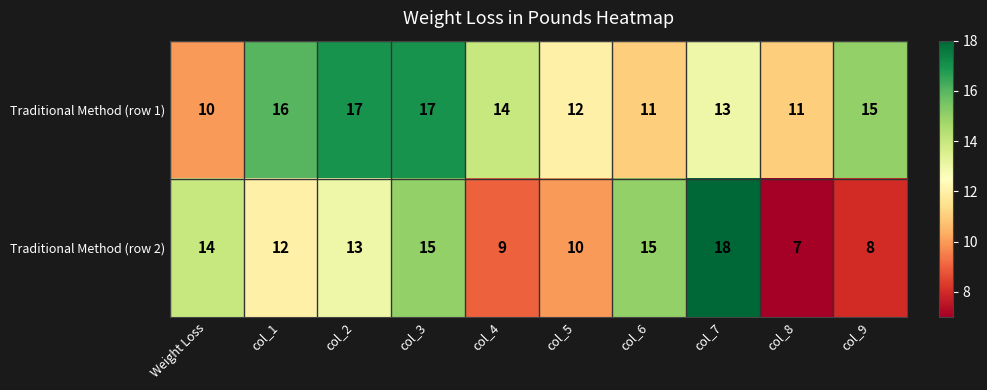

The value of Traditional Method (row 2) at col_3 is 6. True or false?

False